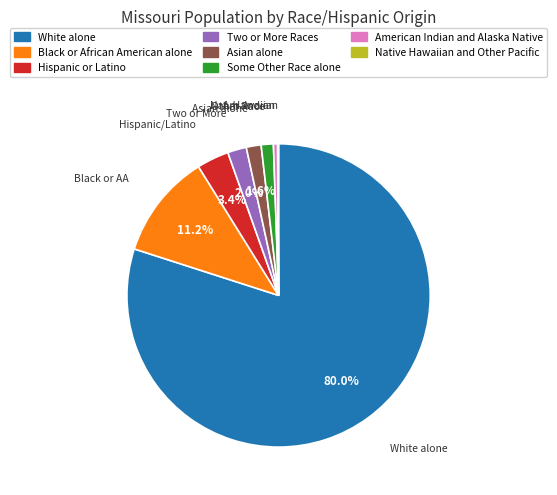

Is White alone the majority of the pie?

Yes